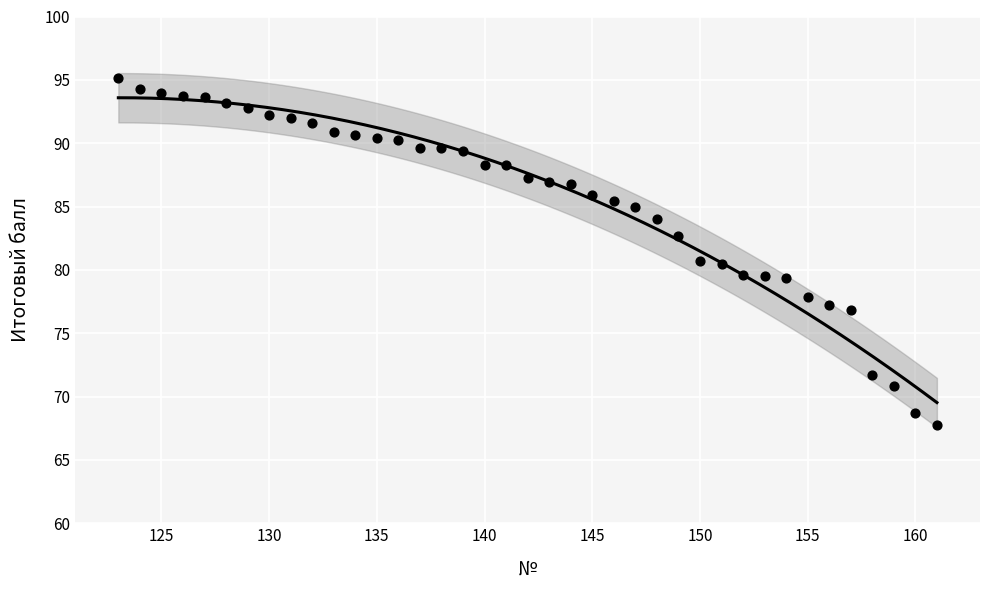

What is the range of X values (max minus min)?

38.0